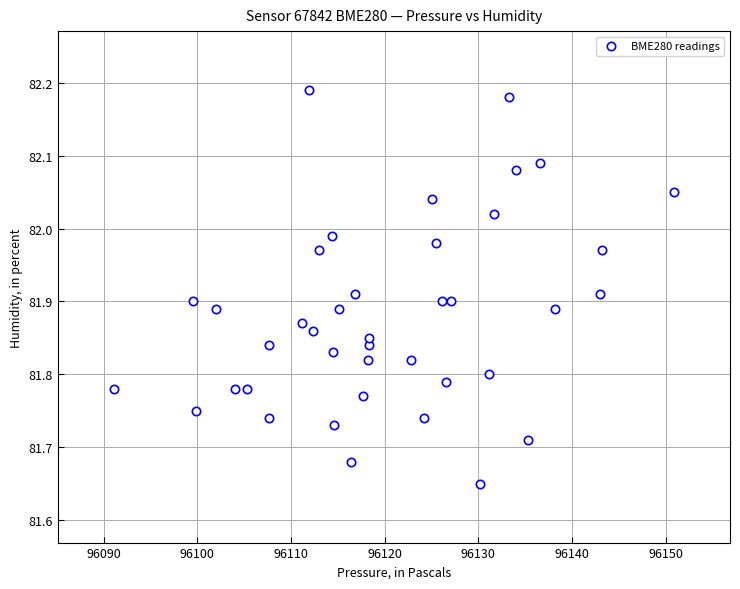

What is the range of Y values (max minus min)?

0.5